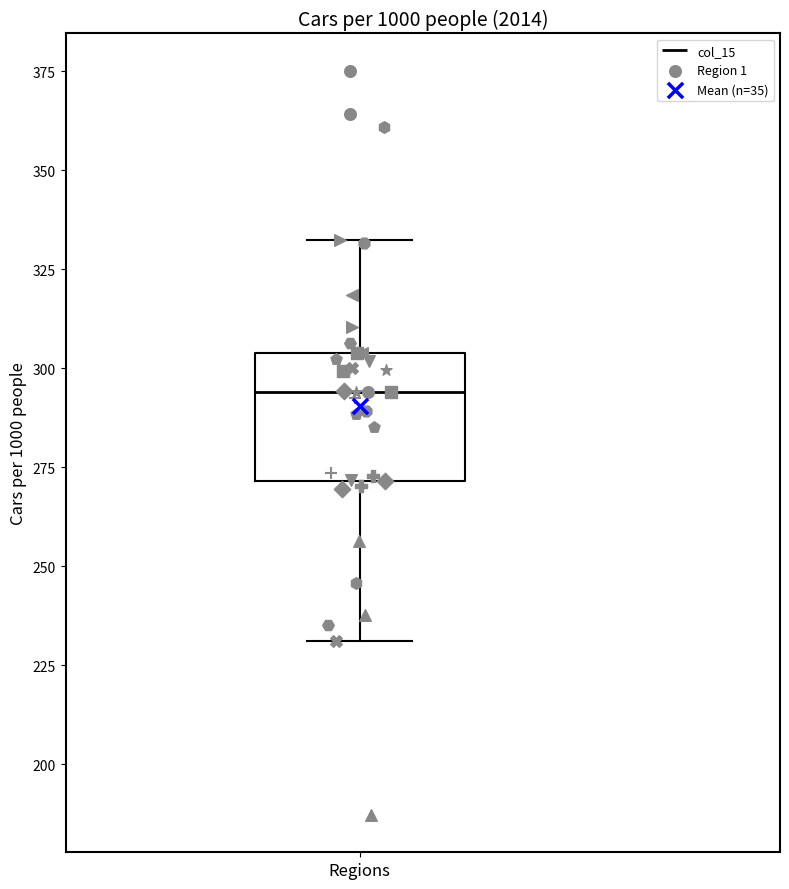

Read this box plot against the y-axis: the position of the median line, the range covered by the box, and the ends of both whiskers. The values are not printed on the chart, so give them approximately, as read against the axis.

median 295, box 270 to 305, whiskers 230 to 330